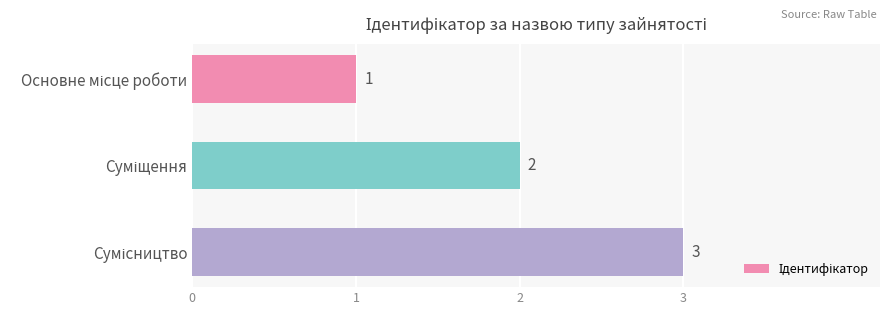

What is the greatest value displayed?

3